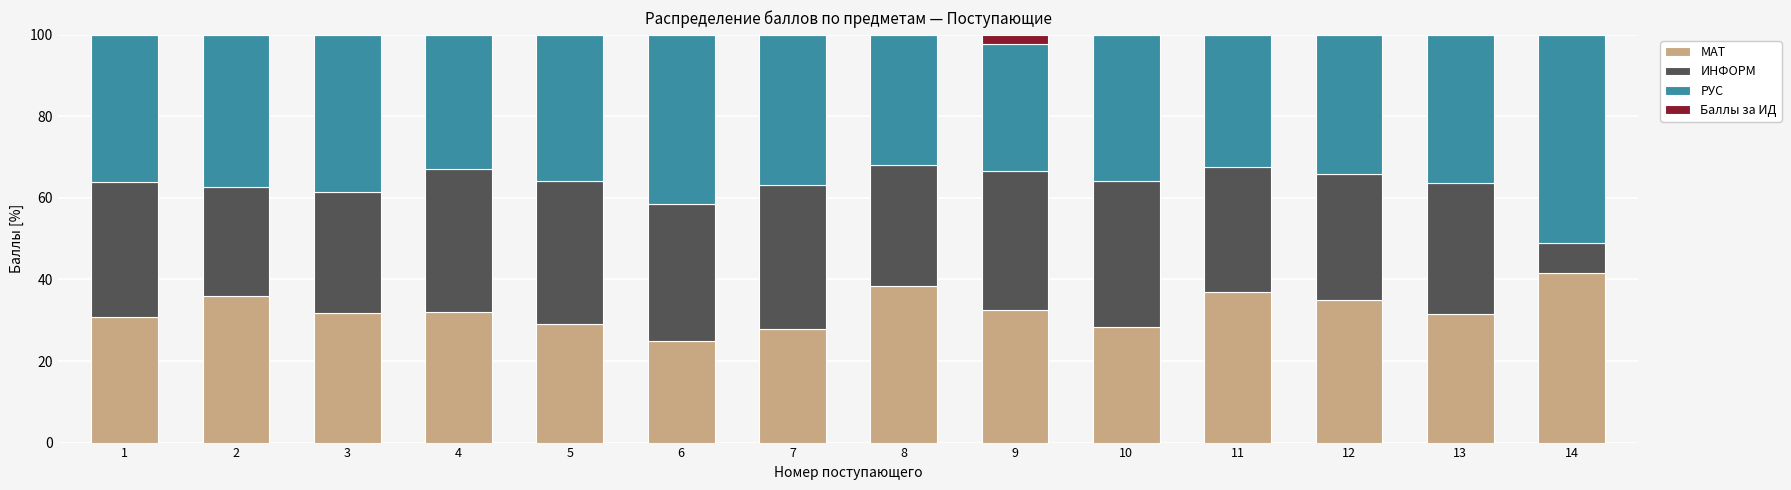

What is the total value across all series at 7?

100.0